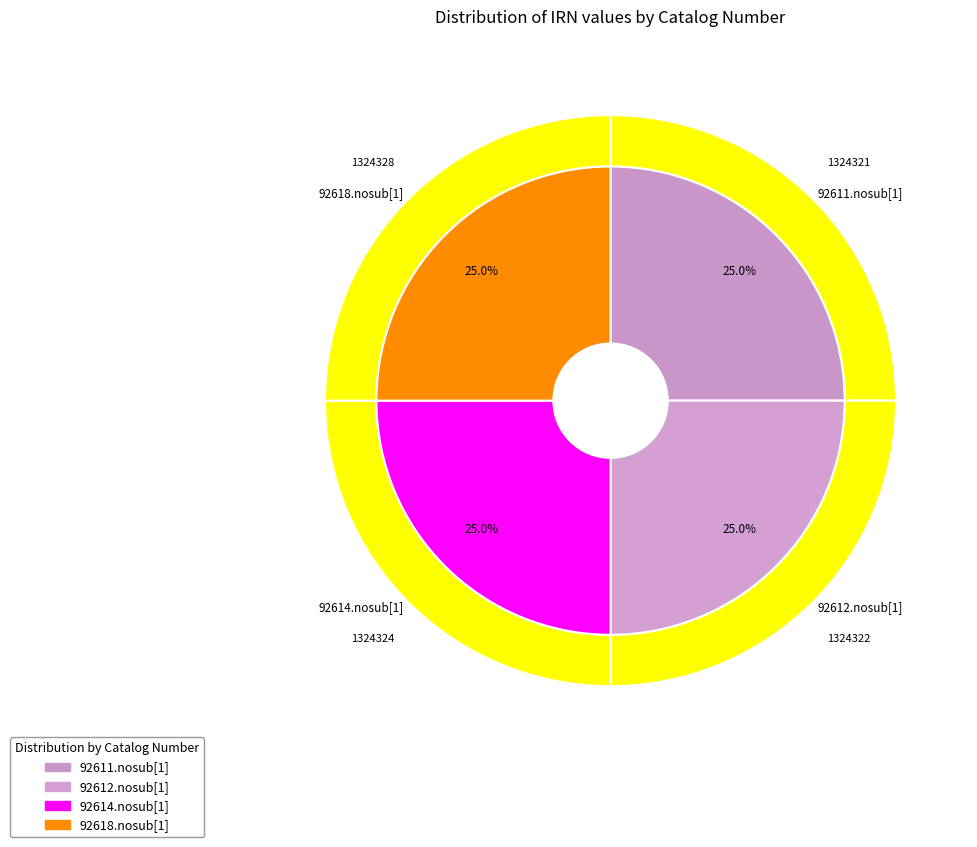

Rank the categories by value from lowest to highest.

92611.nosub[1], 92612.nosub[1], 92614.nosub[1], 92618.nosub[1]